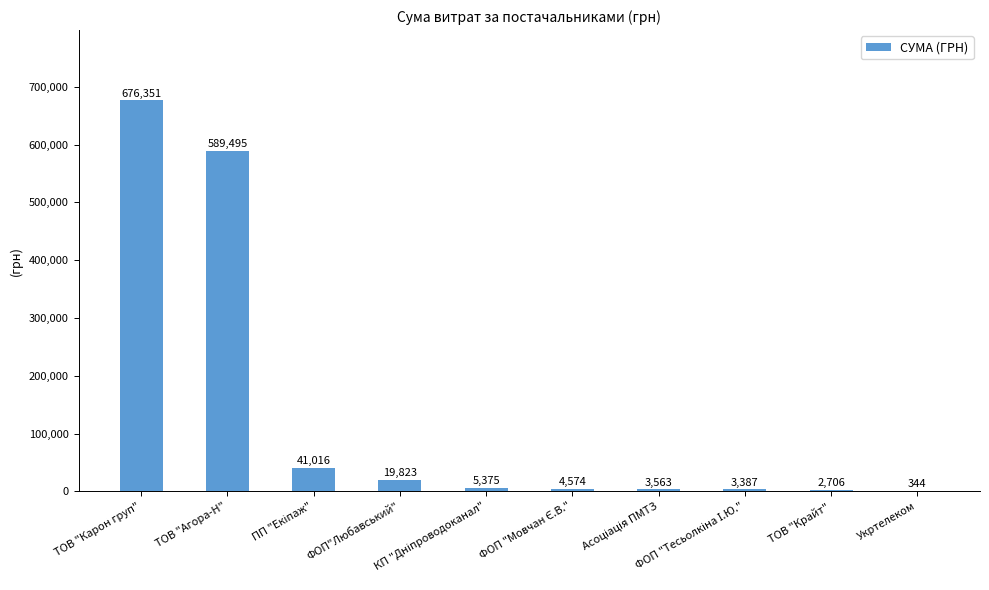

What is the greatest value displayed?

676350.5